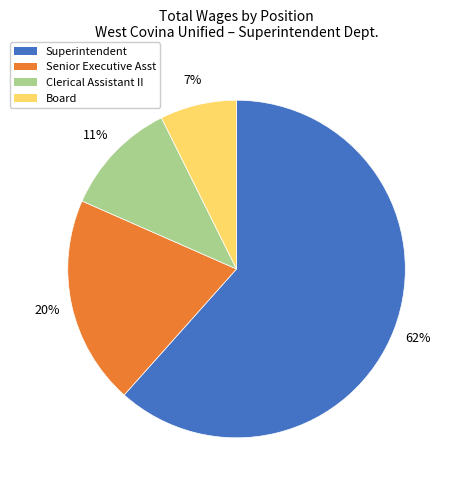

Is there any slice that represents more than half of the pie?

Yes